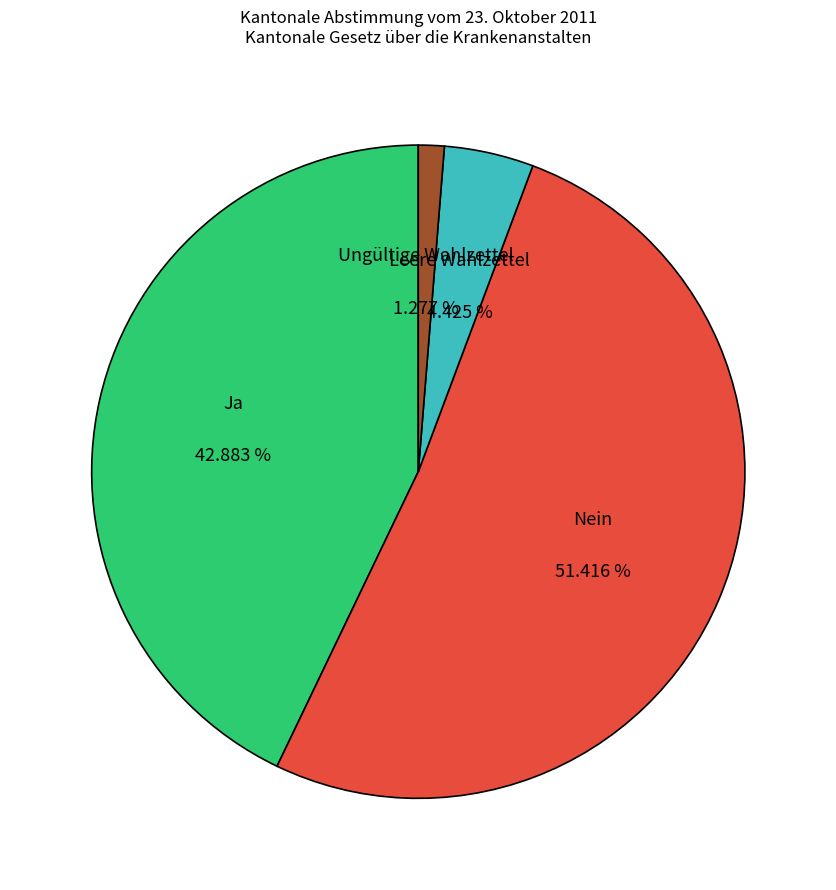

Is there a majority slice in this chart?

Yes